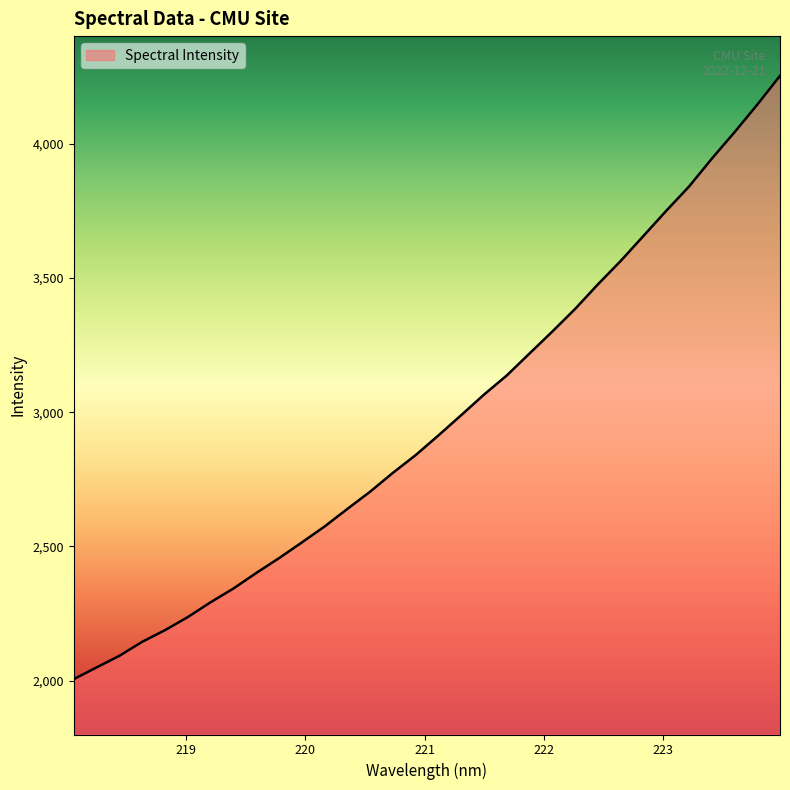

What is the difference between the maximum and minimum values?

2246.3